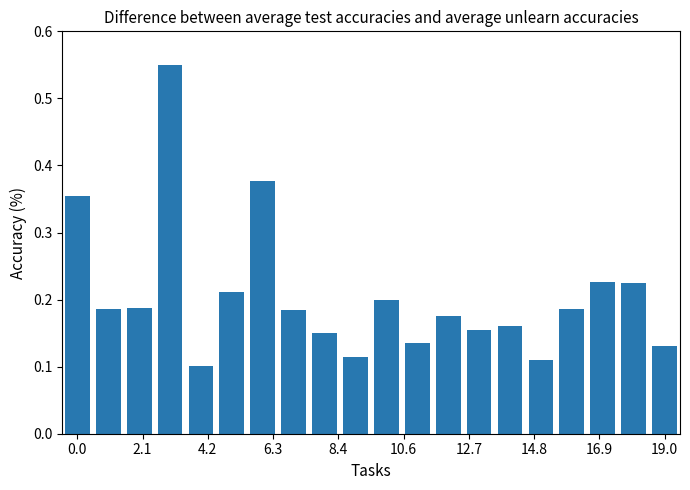

What is the sum of all values?

4.1